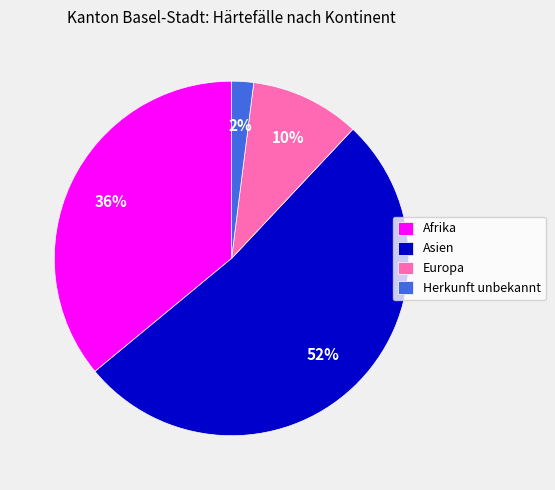

The Afrika slice represents 46% of the pie. True or false?

False